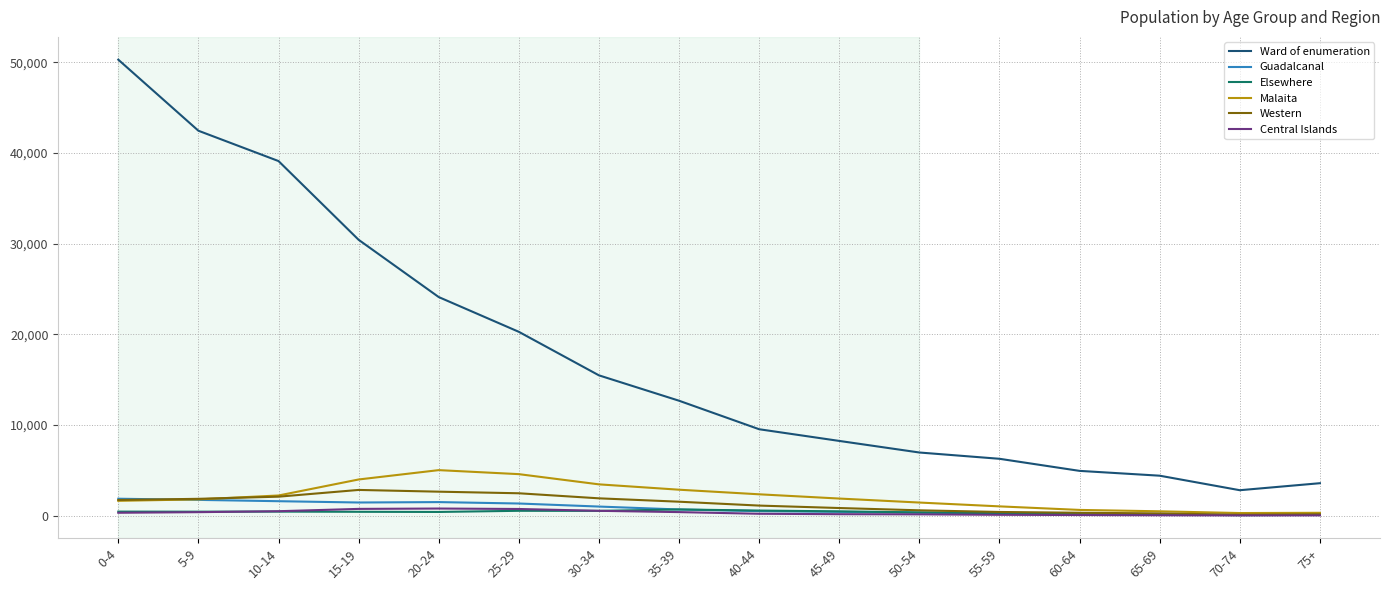

How many lines are shown in the chart?

6